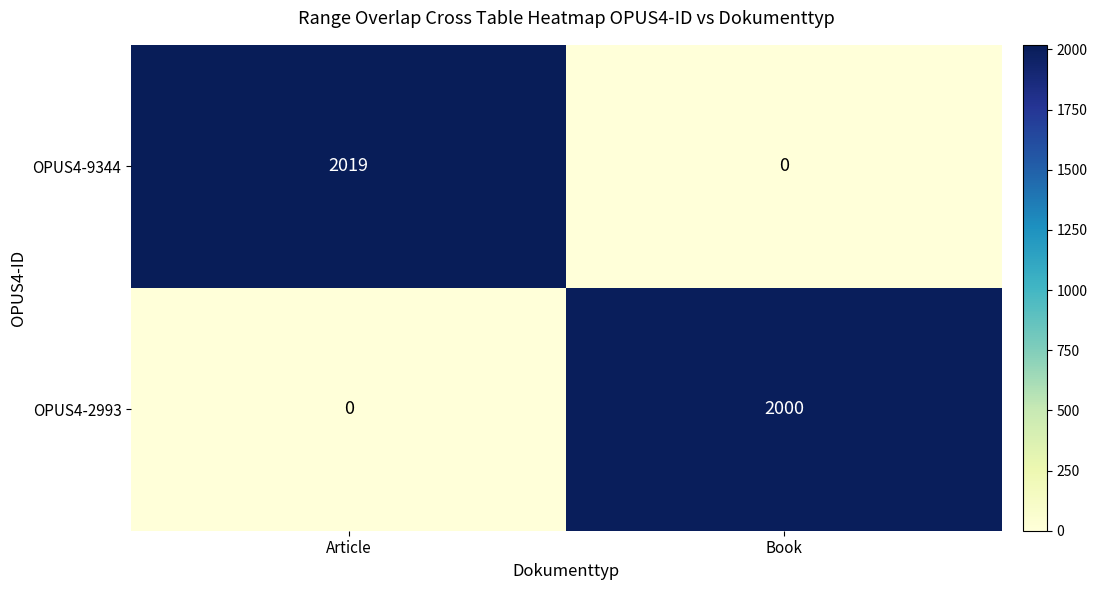

Rank the categories by OPUS4-2993 value from highest to lowest.

Book, Article